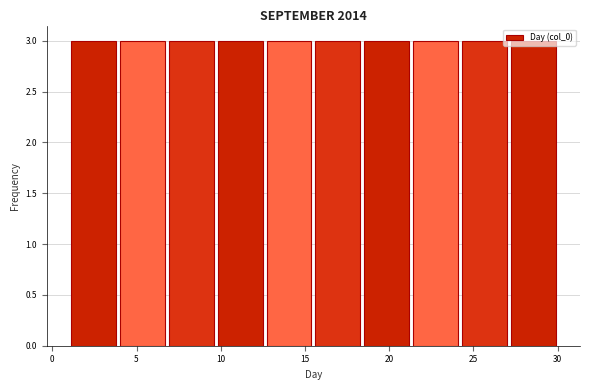

How tall is the bar that spans 27.1 to 30.0 on the x-axis? Neither the bar edges nor the heights are printed on the chart, so give them approximately, as read against the axes.

3